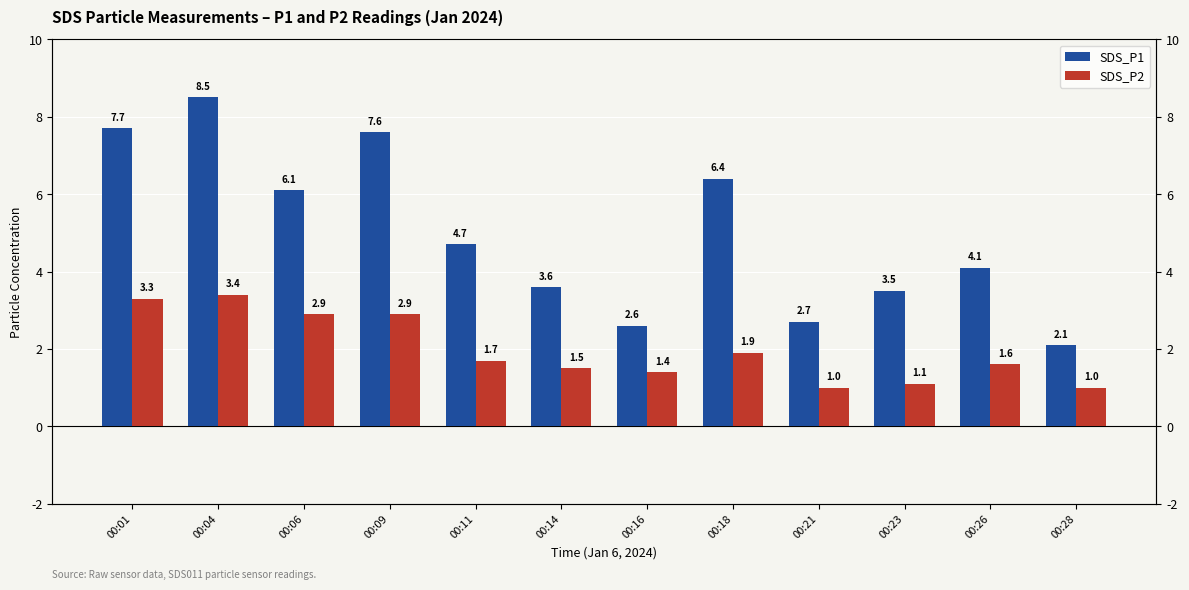

How many bars are there in total?

24